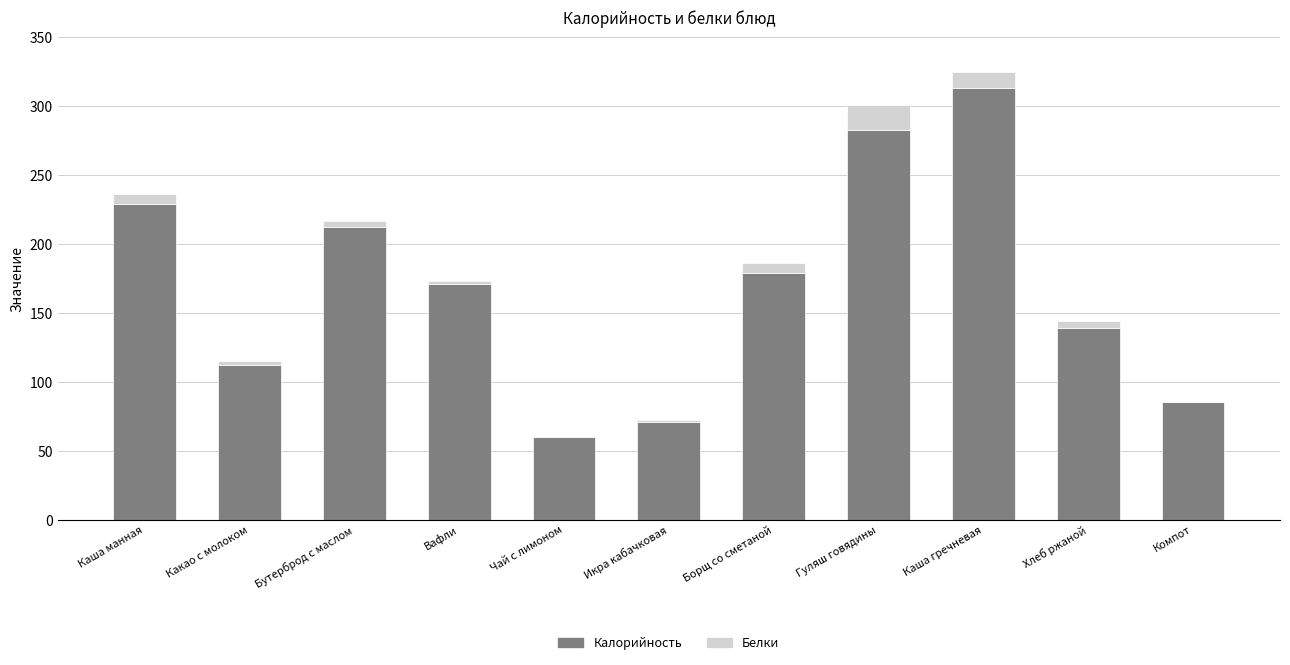

What is the sum of all Калорийность values?

1854